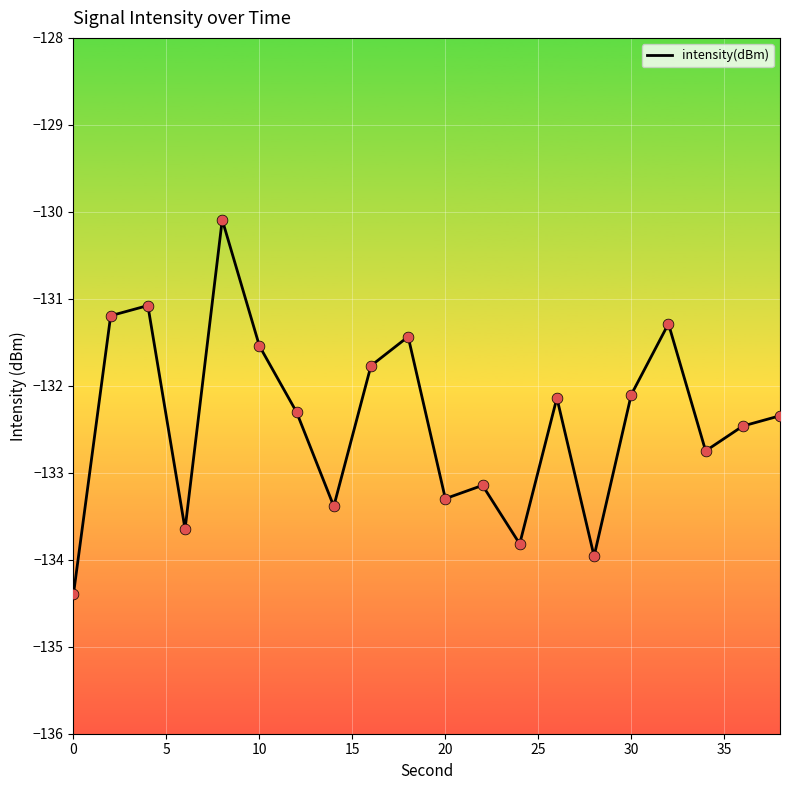

What is the smallest value displayed?

-134.4